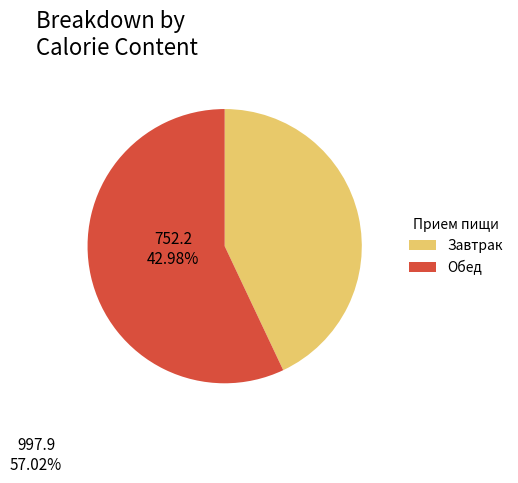

Does Завтрак represent more than half of the total?

No